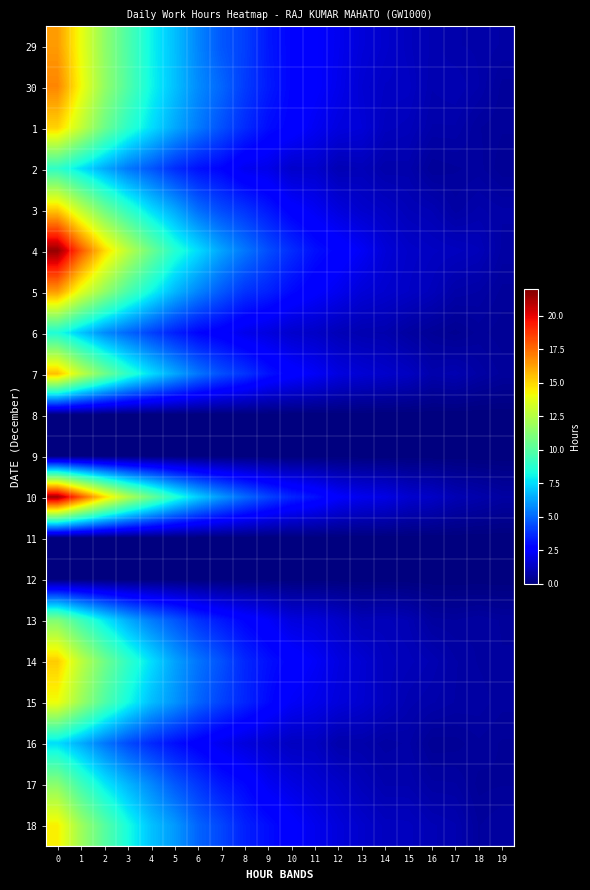

Reading left to right, extract all data points from this chart.

29: 0=16.4	1=13.9	2=11.6	3=9.8	4=8.1	5=6.9	6=5.7	7=4.6	8=4.1	9=3.3	10=2.8	11=2.5	12=2.2	13=1.7	14=1.5	15=1.2	16=1.0	17=0.9	18=0.8	19=0.8
30: 0=16.9	1=14.1	2=11.6	3=9.9	4=8.1	5=6.9	6=5.8	7=5.0	8=4.1	9=3.3	10=2.8	11=2.5	12=2.1	13=1.6	14=1.4	15=1.3	16=1.0	17=1.0	18=0.9	19=0.6
1: 0=15.1	1=12.9	2=10.6	3=8.9	4=7.6	5=6.4	6=5.4	7=4.5	8=3.7	9=3.0	10=2.7	11=2.3	12=1.9	13=1.7	14=1.2	15=1.2	16=0.9	17=0.8	18=0.6	19=0.5
2: 0=9.0	1=7.7	2=6.5	3=5.4	4=4.6	5=3.7	6=3.1	7=2.8	8=2.2	9=2.1	10=1.5	11=1.5	12=1.0	13=1.1	14=0.9	15=0.9	16=0.5	17=0.6	18=0.6	19=0.4
3: 0=15.3	1=12.8	2=10.7	3=9.0	4=7.5	5=6.4	6=5.1	7=4.4	8=3.9	9=3.2	10=2.6	11=2.3	12=1.8	13=1.5	14=1.4	15=1.1	16=1.0	17=0.7	18=0.9	19=0.8
4: 0=21.6	1=18.0	2=15.0	3=12.7	4=10.6	5=8.7	6=7.5	7=6.3	8=5.3	9=4.4	10=3.7	11=3.1	12=2.7	13=2.3	14=1.7	15=1.4	16=1.3	17=1.2	18=1.1	19=0.7
5: 0=16.4	1=13.7	2=11.6	3=9.7	4=8.1	5=6.7	6=5.6	7=4.7	8=3.9	9=3.5	10=2.9	11=2.5	12=2.2	13=1.7	14=1.5	15=1.4	16=1.2	17=0.8	18=0.8	19=0.6
6: 0=8.5	1=7.0	2=5.8	3=5.0	4=4.2	5=3.4	6=2.8	7=2.5	8=2.1	9=1.9	10=1.5	11=1.4	12=1.1	13=1.0	14=0.9	15=0.7	16=0.5	17=0.4	18=0.5	19=0.5
7: 0=15.5	1=12.9	2=10.7	3=8.9	4=7.6	5=6.4	6=5.3	7=4.5	8=3.9	9=3.1	10=2.7	11=2.4	12=1.9	13=1.7	14=1.5	15=1.3	16=0.9	17=1.0	18=0.7	19=0.6
8: 0=0.0	1=0.0	2=0.0	3=0.0	4=0.0	5=0.0	6=0.0	7=0.0	8=0.0	9=0.0	10=0.0	11=0.0	12=0.0	13=0.0	14=0.0	15=0.0	16=0.0	17=0.0	18=0.0	19=0.0
9: 0=0.0	1=0.0	2=0.0	3=0.0	4=0.0	5=0.0	6=0.0	7=0.0	8=0.0	9=0.0	10=0.0	11=0.0	12=0.0	13=0.0	14=0.0	15=0.0	16=0.0	17=0.0	18=0.0	19=0.0
10: 0=21.3	1=18.0	2=14.9	3=12.5	4=10.5	5=8.7	6=7.2	7=6.1	8=5.1	9=4.2	10=3.5	11=3.1	12=2.5	13=2.1	14=2.0	15=1.6	16=1.4	17=1.0	18=0.9	19=0.7
11: 0=0.0	1=0.0	2=0.0	3=0.0	4=0.0	5=0.0	6=0.0	7=0.0	8=0.0	9=0.0	10=0.0	11=0.0	12=0.0	13=0.0	14=0.0	15=0.0	16=0.0	17=0.0	18=0.0	19=0.0
12: 0=0.0	1=0.0	2=0.0	3=0.0	4=0.0	5=0.0	6=0.0	7=0.0	8=0.0	9=0.0	10=0.0	11=0.0	12=0.0	13=0.0	14=0.0	15=0.0	16=0.0	17=0.0	18=0.0	19=0.0
13: 0=11.2	1=9.4	2=7.8	3=6.5	4=5.4	5=4.7	6=3.8	7=3.3	8=2.8	9=2.4	10=1.8	11=1.8	12=1.5	13=1.1	14=1.2	15=1.0	16=0.6	17=0.6	18=0.7	19=0.6
14: 0=15.2	1=12.7	2=10.7	3=9.0	4=7.6	5=6.3	6=5.3	7=4.5	8=3.6	9=3.1	10=2.7	11=2.4	12=1.9	13=1.6	14=1.3	15=1.2	16=1.0	17=0.8	18=0.7	19=0.6
15: 0=14.1	1=11.8	2=9.9	3=8.3	4=6.9	5=6.0	6=4.9	7=4.2	8=3.6	9=2.9	10=2.3	11=2.1	12=1.8	13=1.6	14=1.3	15=1.0	16=0.9	17=0.8	18=0.7	19=0.6
16: 0=7.5	1=6.5	2=5.4	3=4.4	4=3.6	5=3.1	6=2.6	7=2.2	8=1.8	9=1.6	10=1.3	11=1.3	12=0.9	13=0.9	14=0.7	15=0.8	16=0.5	17=0.5	18=0.6	19=0.5
17: 0=11.4	1=9.4	2=7.8	3=6.7	4=5.7	5=4.7	6=4.0	7=3.2	8=2.9	9=2.3	10=1.9	11=1.7	12=1.4	13=1.1	14=0.9	15=0.9	16=0.7	17=0.7	18=0.5	19=0.5
18: 0=14.4	1=11.9	2=10.0	3=8.3	4=7.0	5=6.1	6=4.9	7=4.3	8=3.5	9=3.0	10=2.6	11=2.1	12=1.8	13=1.5	14=1.3	15=1.2	16=1.0	17=1.0	18=0.6	19=0.7